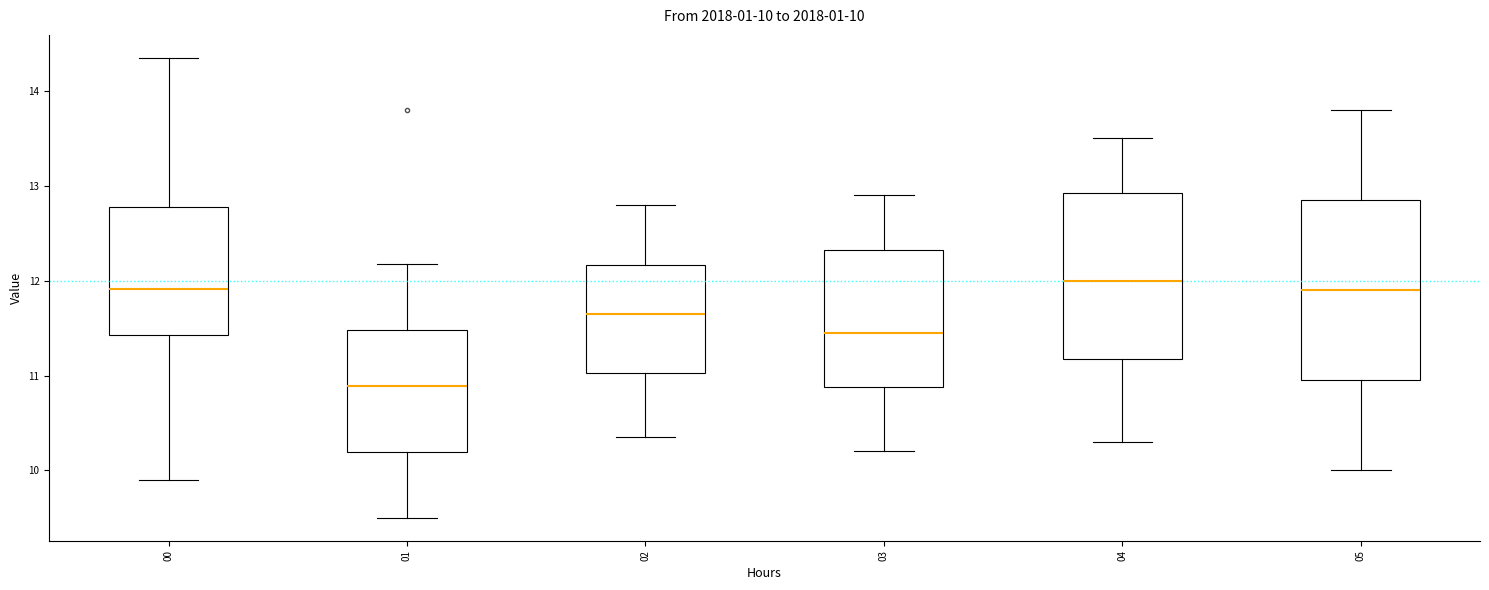

Which box is the tallest, from its lower edge to its upper edge?

05